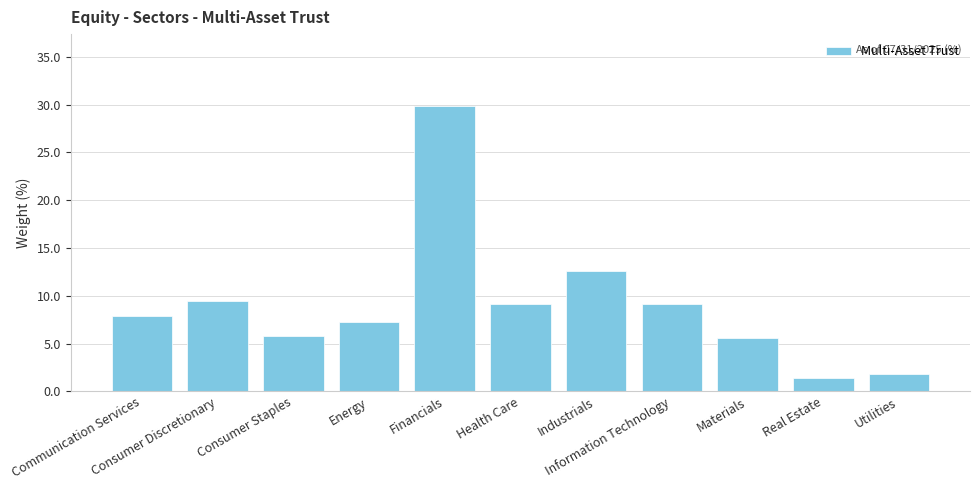

What is the label of the 10th bar from the left?

Real Estate